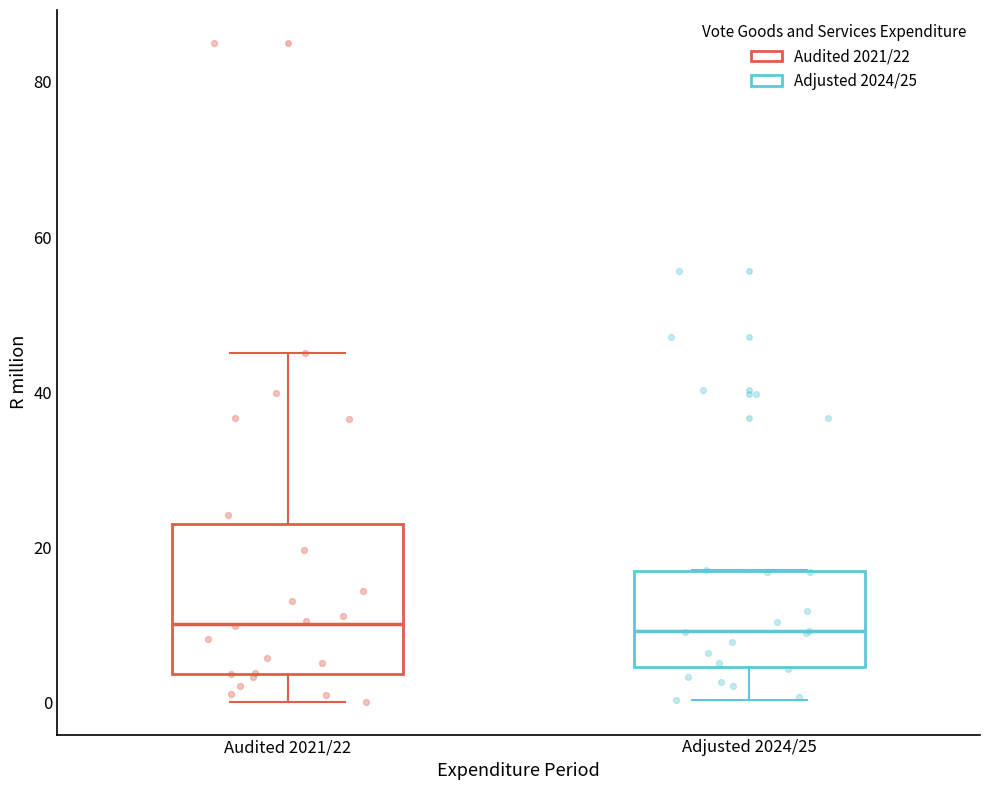

Reading left to right, transcribe this box plot: for each box, give where its median line is, the range the box spans, and where its two whiskers end, as read against the y-axis. The values are not printed on the chart, so give them approximately, as read against the axis.

Audited 2021/22: median 10, box 4 to 22, whiskers 0 to 44
Adjusted 2024/25: median 10, box 4 to 16, whiskers 0 to 18